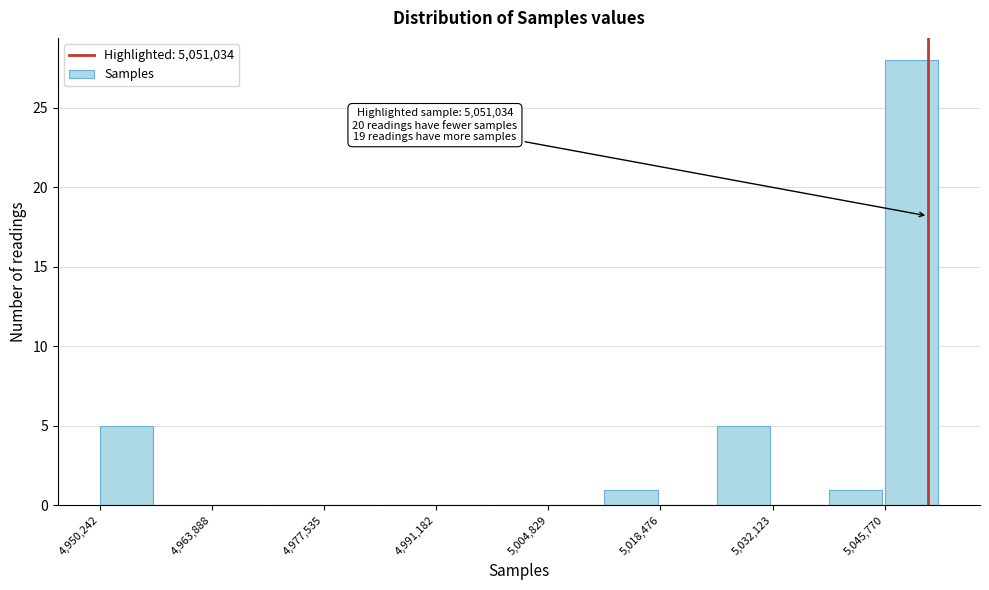

Read against the x-axis, roughly where is the centre of the tallest bar?

5050000